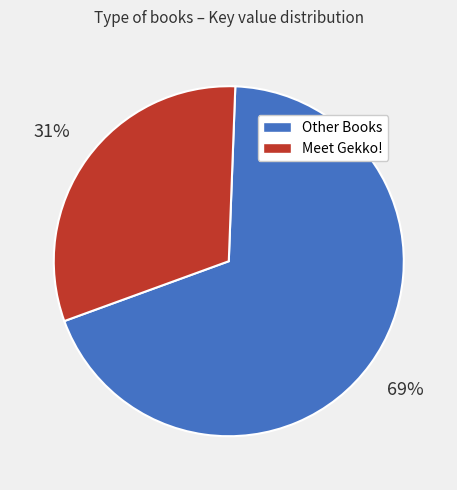

Is there any slice that represents more than half of the pie?

Yes